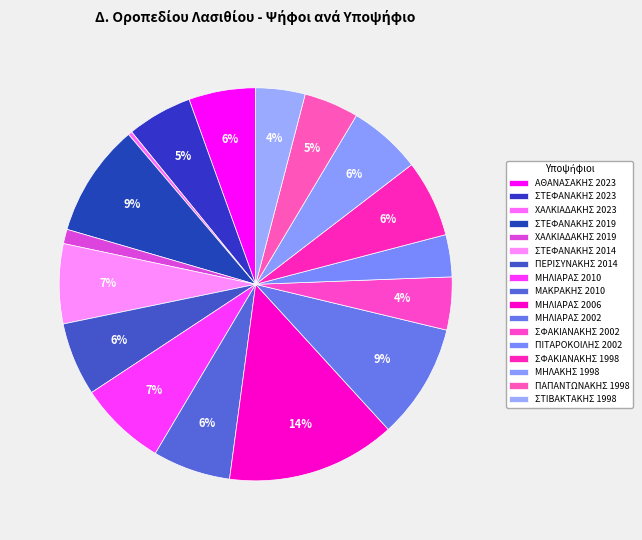

Approximately how many times larger is the value at ΣΦΑΚΙΑΝΑΚΗΣ 2002 compared to ΜΗΛΙΑΡΑΣ 2006?

0.3